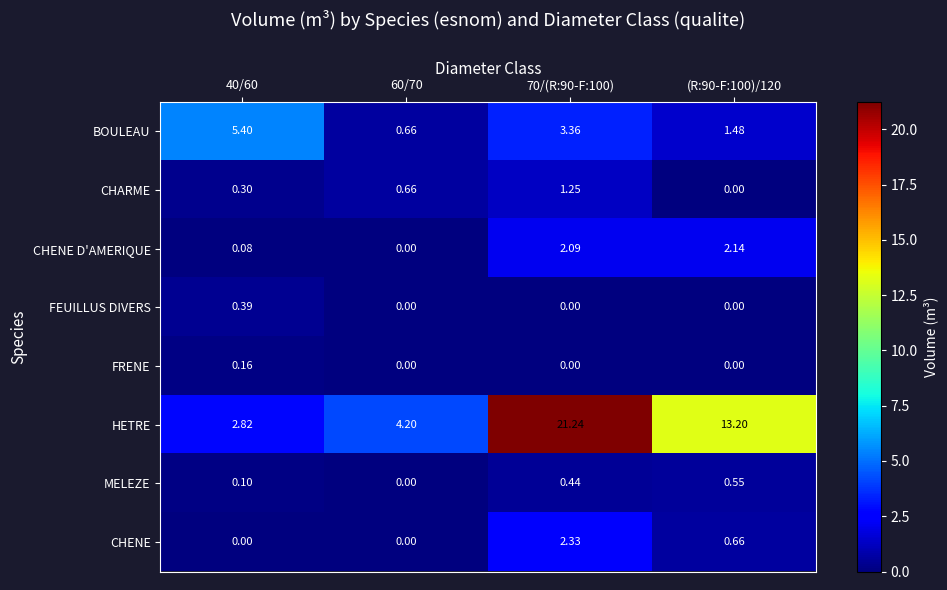

Between 40/60 and 70/(R:90-F:100), which series saw the biggest shift?

HETRE